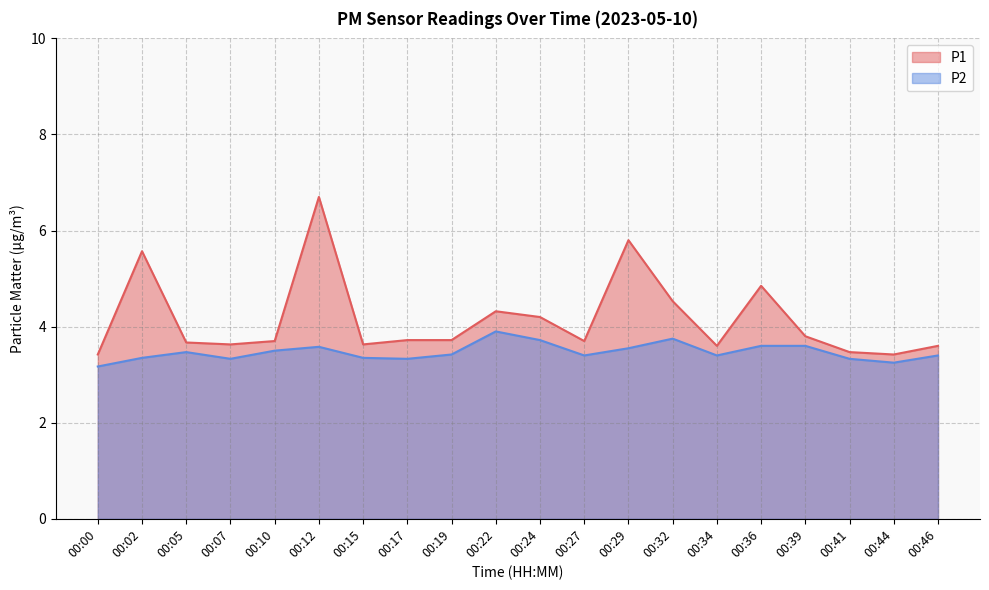

List the labels in order of P1 value, smallest first.

00:00, 00:44, 00:41, 00:34, 00:46, 00:07, 00:15, 00:05, 00:10, 00:27, 00:17, 00:19, 00:39, 00:24, 00:22, 00:32, 00:36, 00:02, 00:29, 00:12